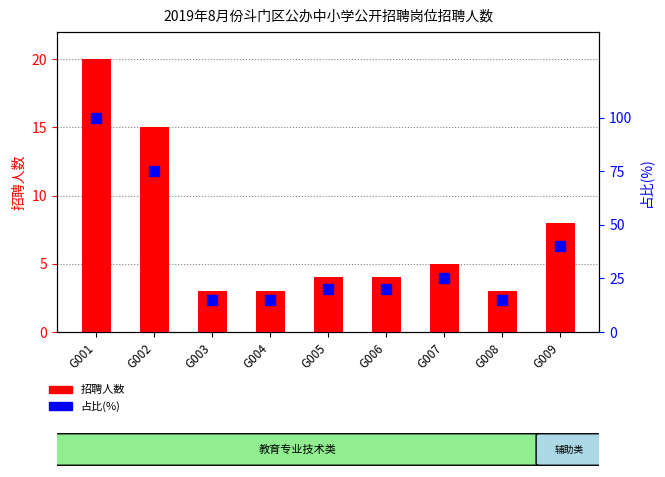

Reading left to right, what are all the values shown in this chart?

招聘人数: G001=20	G002=15	G003=3	G004=3	G005=4	G006=4	G007=5	G008=3	G009=8
占比(%): G001=100	G002=75	G003=15	G004=15	G005=20	G006=20	G007=25	G008=15	G009=40